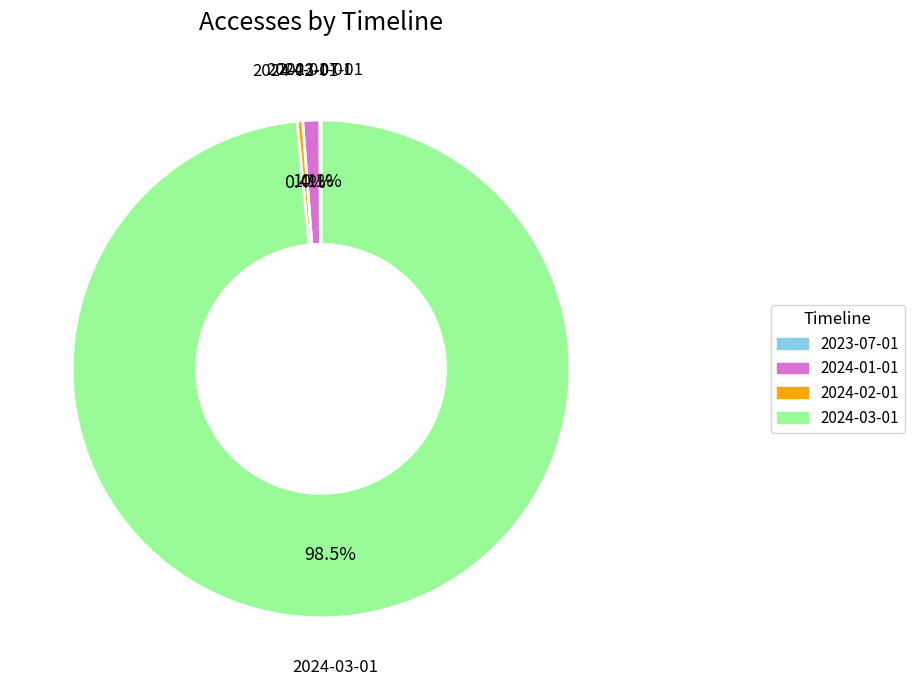

Does 2024-02-01 account for over 50% of the chart?

No